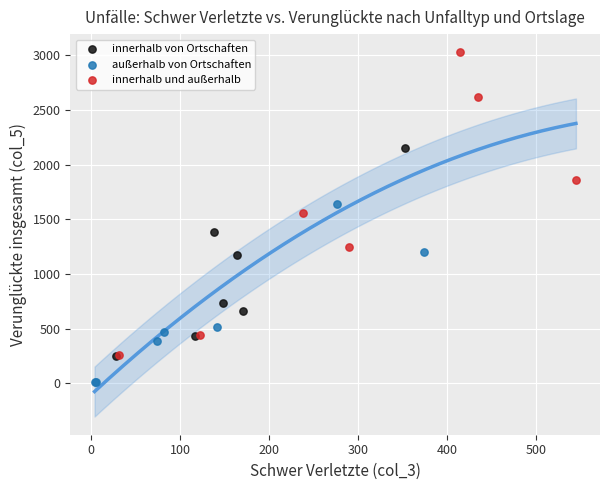

Which series has the largest Y range (max minus min)?

innerhalb und außerhalb